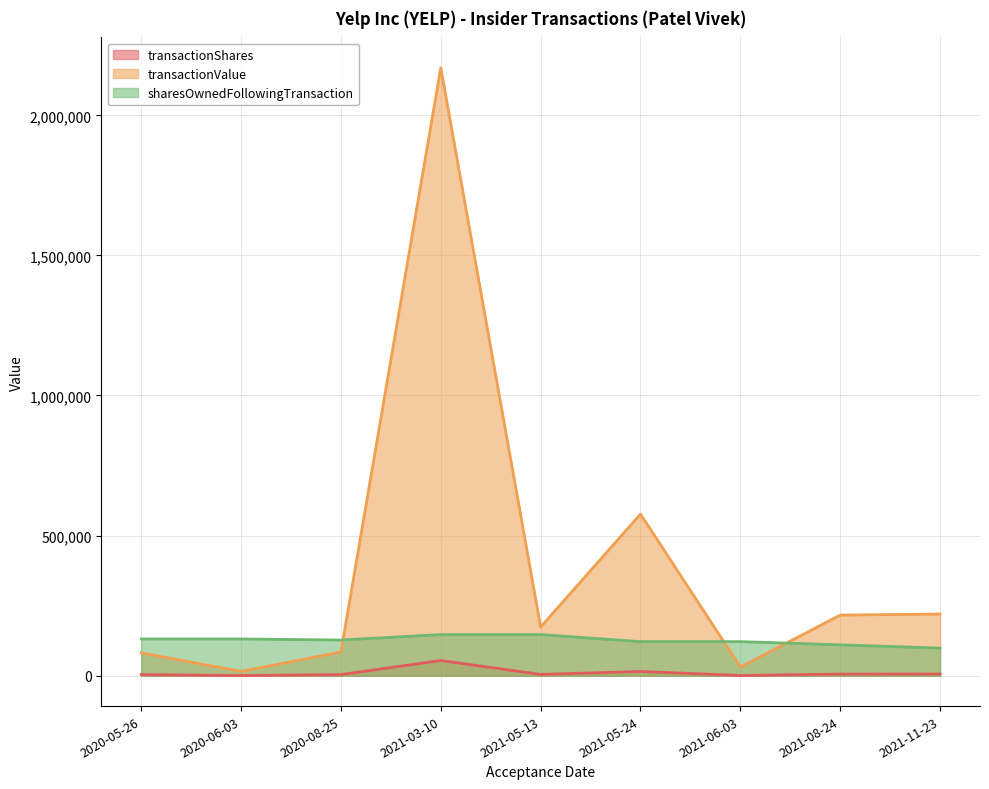

The transactionShares series shows 6090 at 2021-11-23. True or false?

True